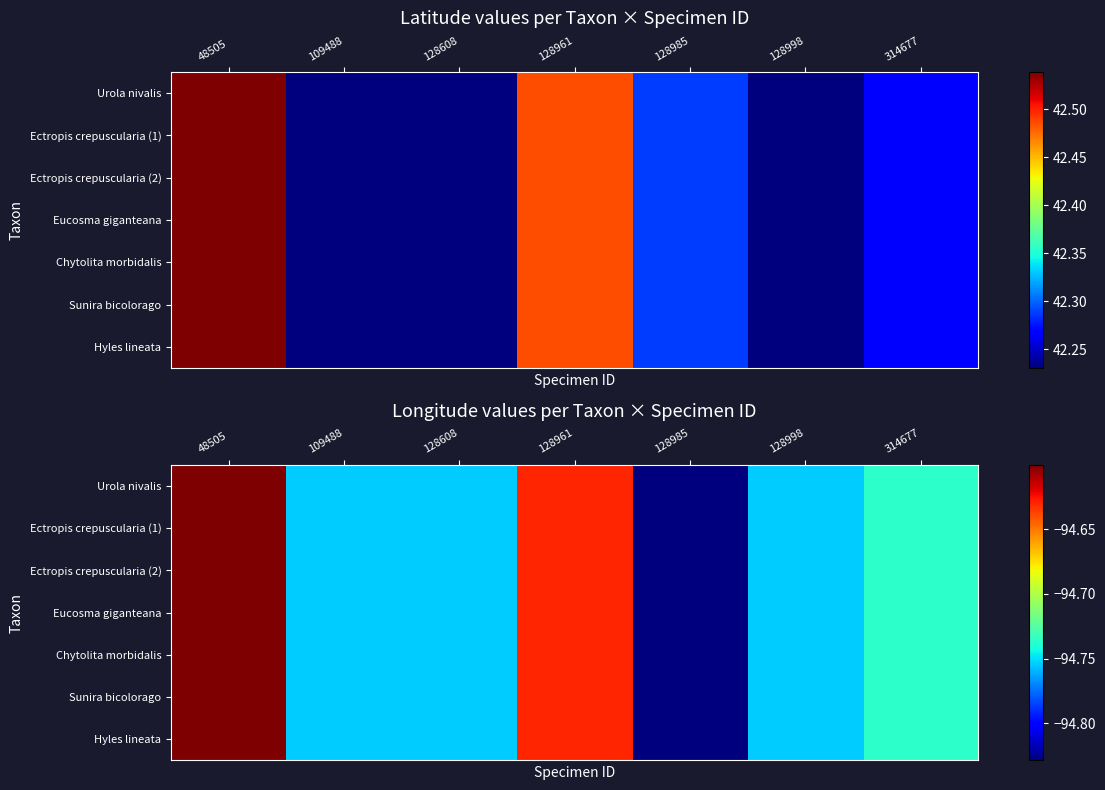

Is it true that Ectropis crepuscularia (1) equals -43.6 at 128985?

False